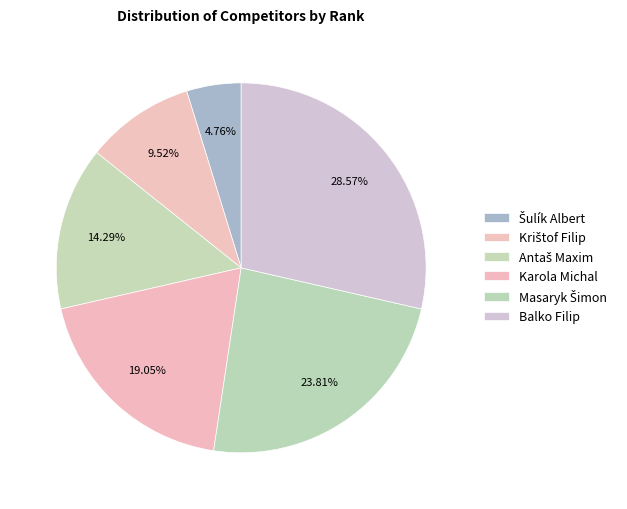

Count the number of slices in the pie.

6